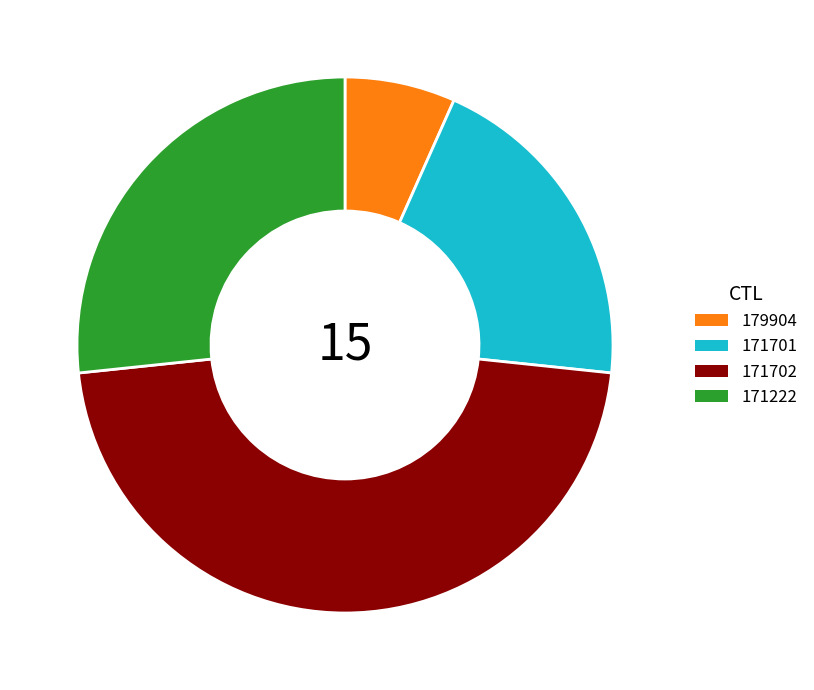

Combined, do 171702 and 171701 account for over 50%?

Yes